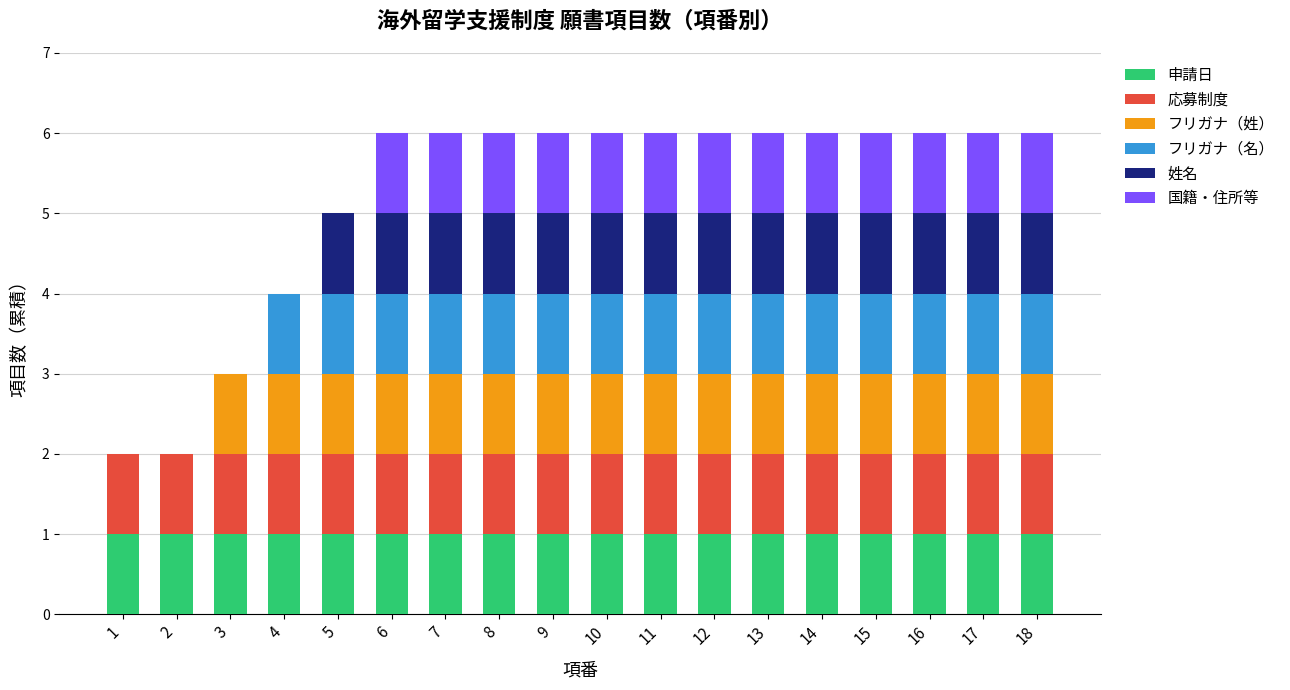

Is it true that 申請日 equals 2 at 16?

False